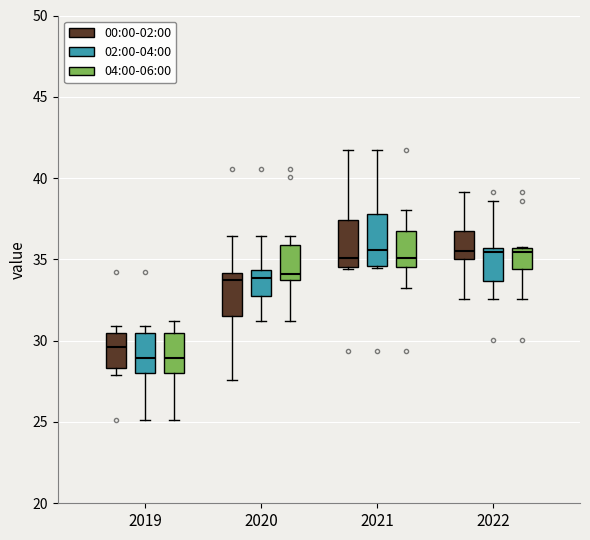

Reading left to right, read every box against the y-axis: the position of its median line, the range the box covers, and the ends of its whiskers. The values are not printed on the chart, so give them approximately, as read against the axis.

2019 (00:00-02:00): median 29.5, box 28.5 to 30.5, whiskers 28.0 to 31.0
2019 (02:00-04:00): median 29.0, box 28.0 to 30.5, whiskers 25.0 to 31.0
2019 (04:00-06:00): median 29.0, box 28.0 to 30.5, whiskers 25.0 to 31.0
2020 (00:00-02:00): median 34.0 (just below the box's upper edge), box 31.5 to 34.0, whiskers 27.5 to 36.5
2020 (02:00-04:00): median 34.0, box 33.0 to 34.5, whiskers 31.0 to 36.5
2020 (04:00-06:00): median 34.0 (just above the box's lower edge), box 34.0 to 36.0, whiskers 31.0 to 36.5
2021 (00:00-02:00): median 35.0, box 34.5 to 37.5, whiskers 34.5 to 41.5
2021 (02:00-04:00): median 35.5, box 34.5 to 38.0, whiskers 34.5 to 41.5
2021 (04:00-06:00): median 35.0, box 34.5 to 37.0, whiskers 33.5 to 38.0
2022 (00:00-02:00): median 35.5, box 35.0 to 37.0, whiskers 32.5 to 39.0
2022 (02:00-04:00): median 35.5 (just below the box's upper edge), box 33.5 to 35.5, whiskers 32.5 to 38.5
2022 (04:00-06:00): median 35.5 (just below the box's upper edge), box 34.5 to 35.5, whiskers 32.5 to 36.0